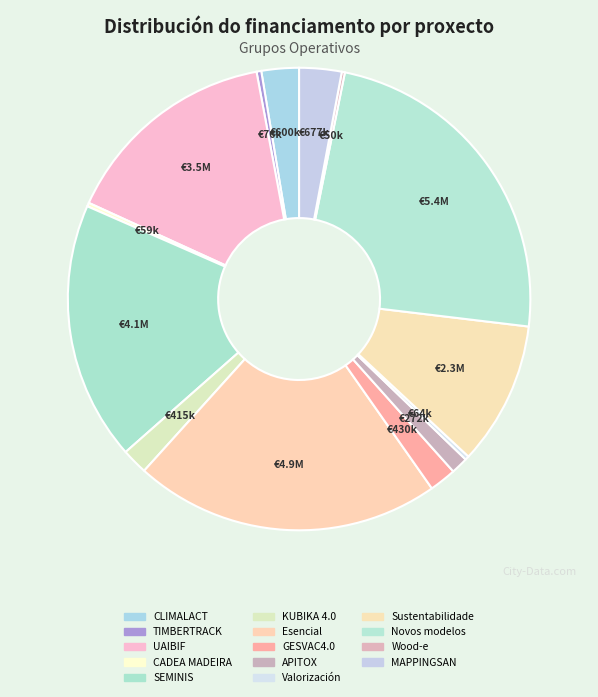

What percentage is NOT represented by KUBIKA 4.0?

98.2%